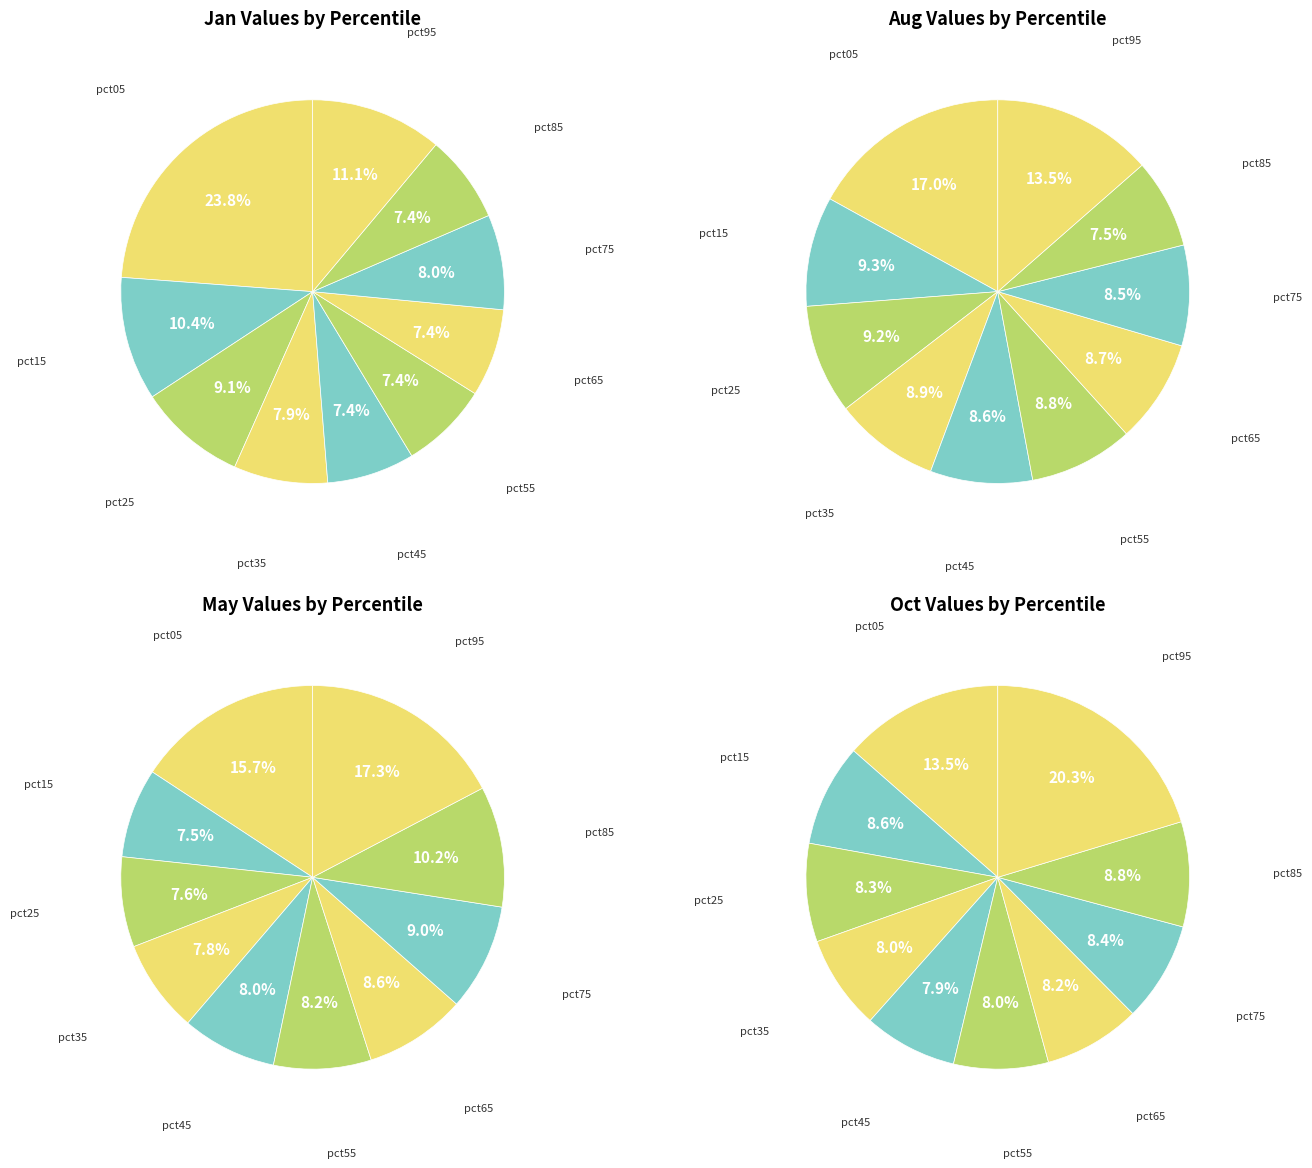

Which has a higher value, pct15 or pct35?

pct15